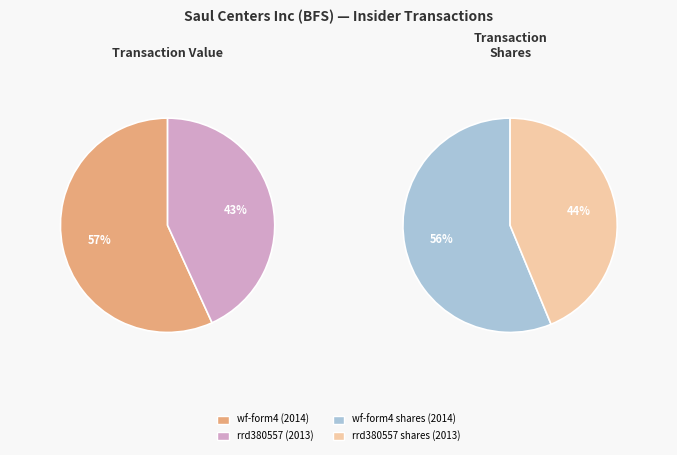

Rank the categories by value from lowest to highest.

rrd380557.xml, wf-form4_140061705000618.xml